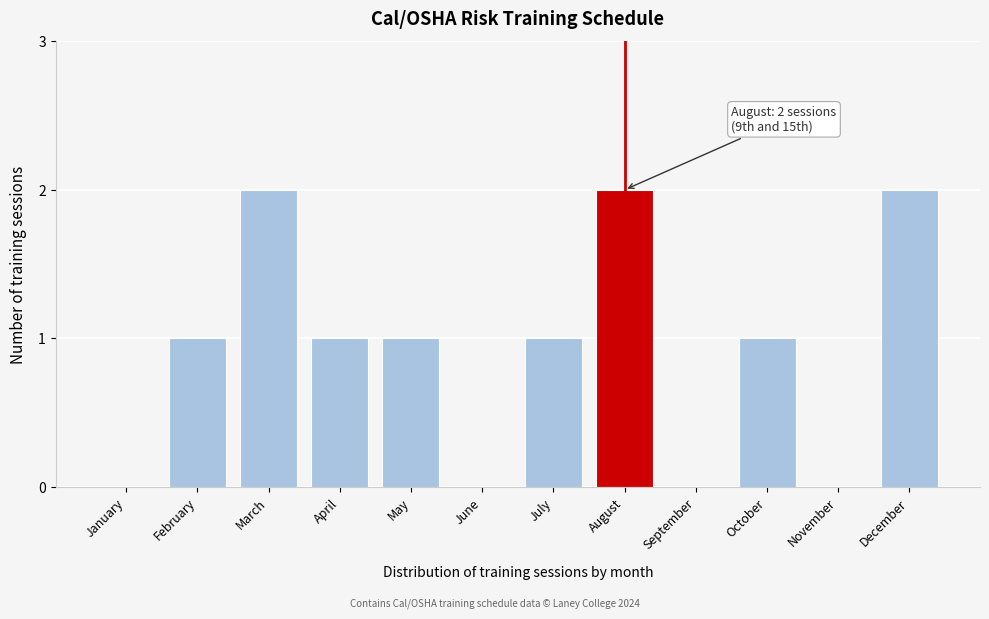

Reading right to left, list all the values displayed in this chart.

December=2	November=0	October=1	September=0	August=2	July=1	June=0	May=1	April=1	March=2	February=1	January=0